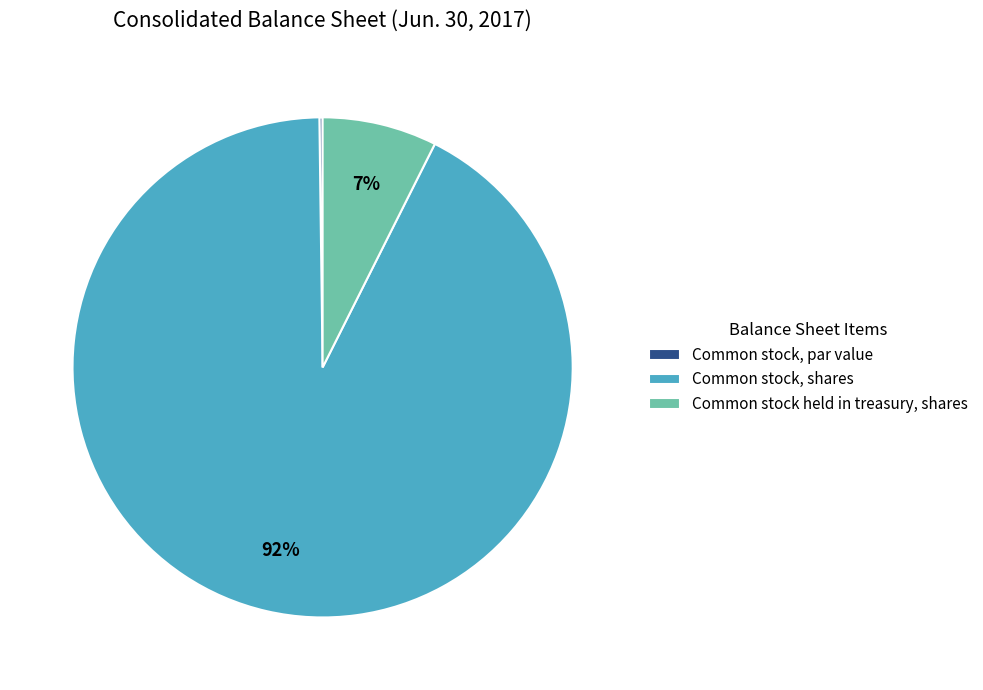

Which category accounts for the majority?

Common stock, shares